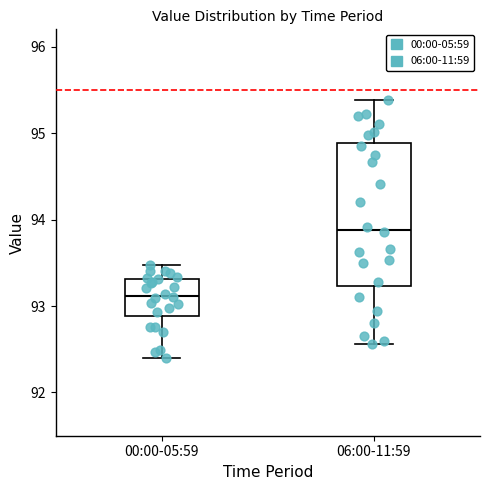

Comparing the boxes themselves (not the whiskers), which one is the tallest?

06:00-11:59